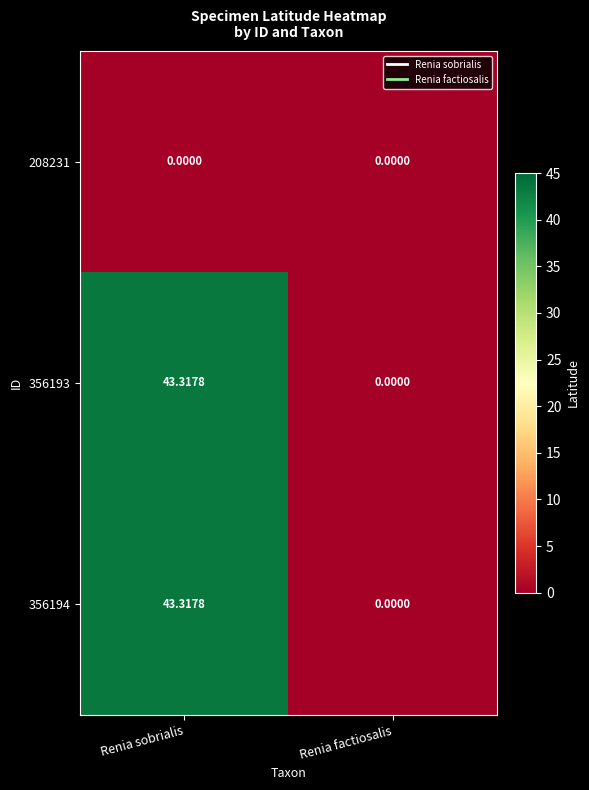

At which category is the sum across all series the highest?

Renia sobrialis